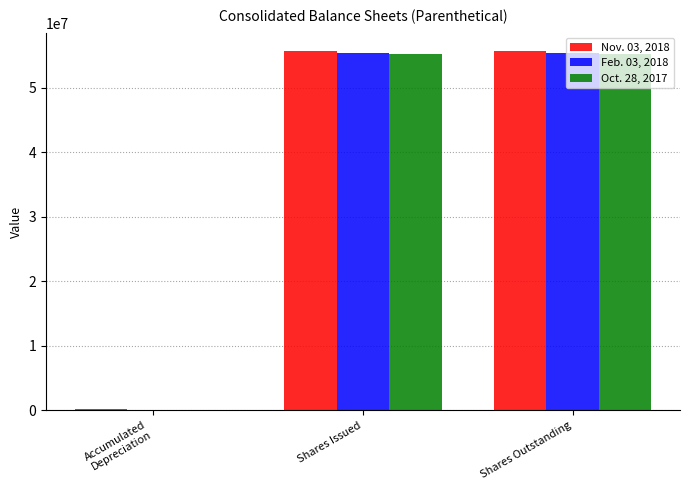

Is it true that Feb. 03, 2018 equals 55438089 at Shares Issued?

True